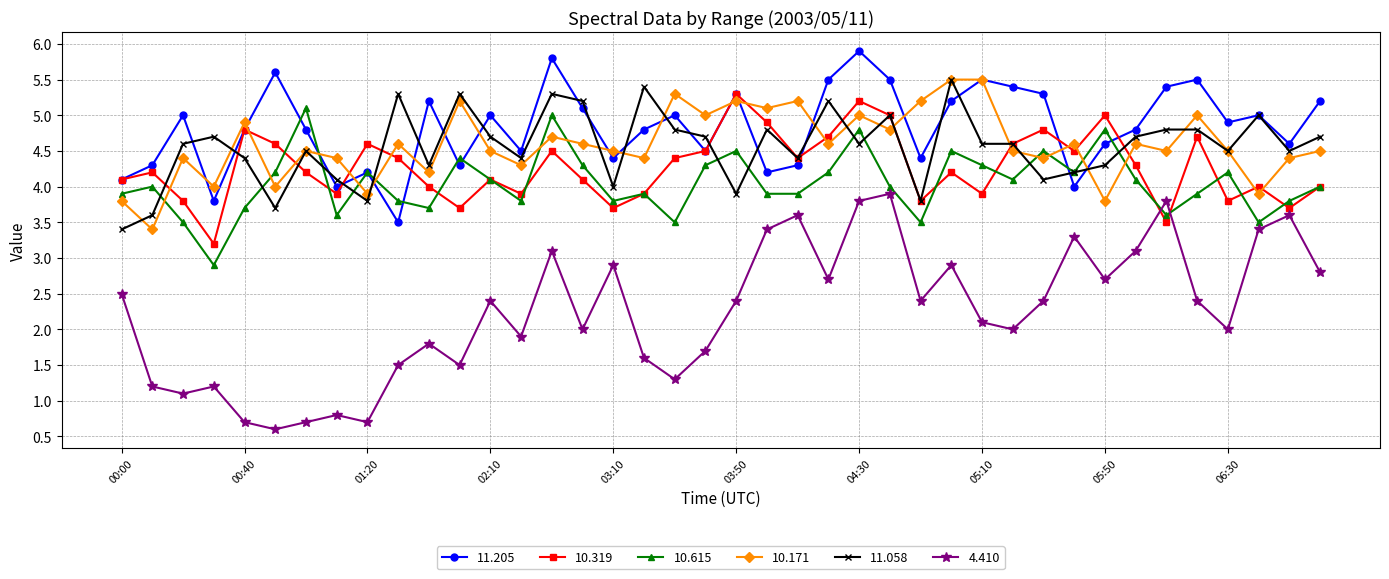

True or false: 4.410 and 11.058 cross at least once.

False